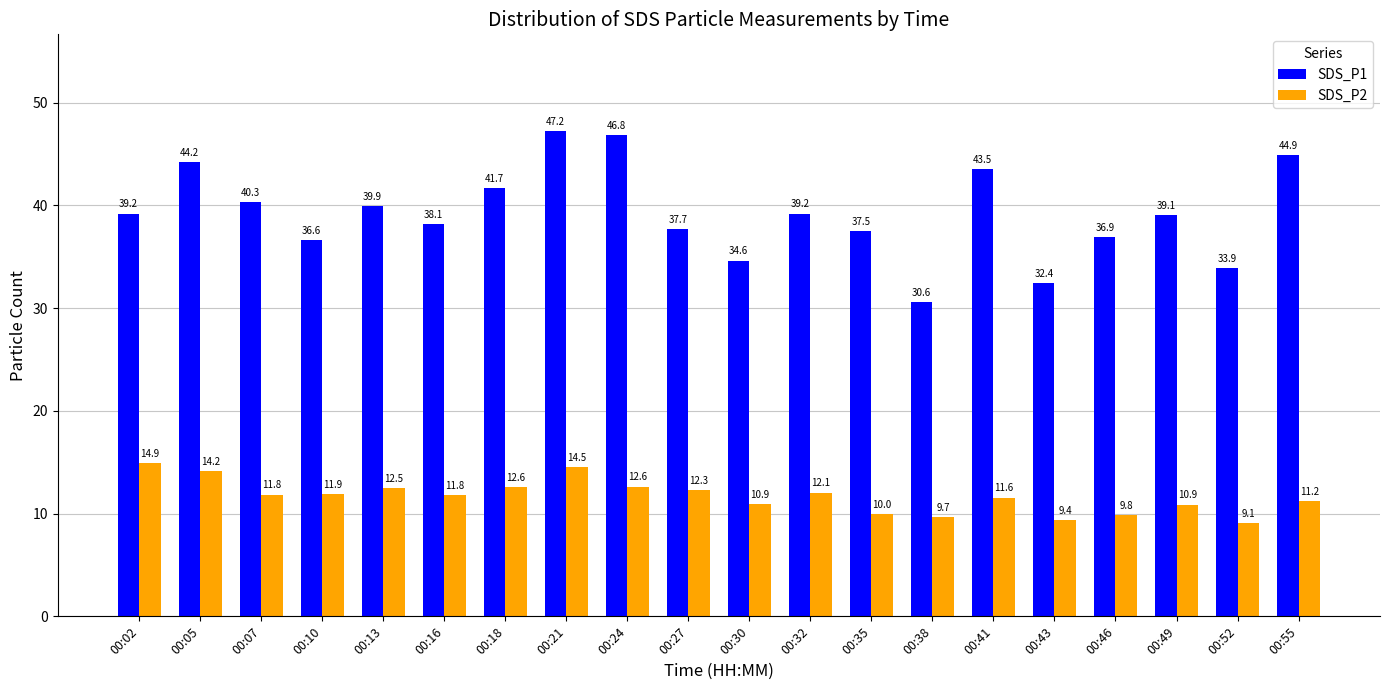

The value of SDS_P2 at 00:13 is 12.5. True or false?

True